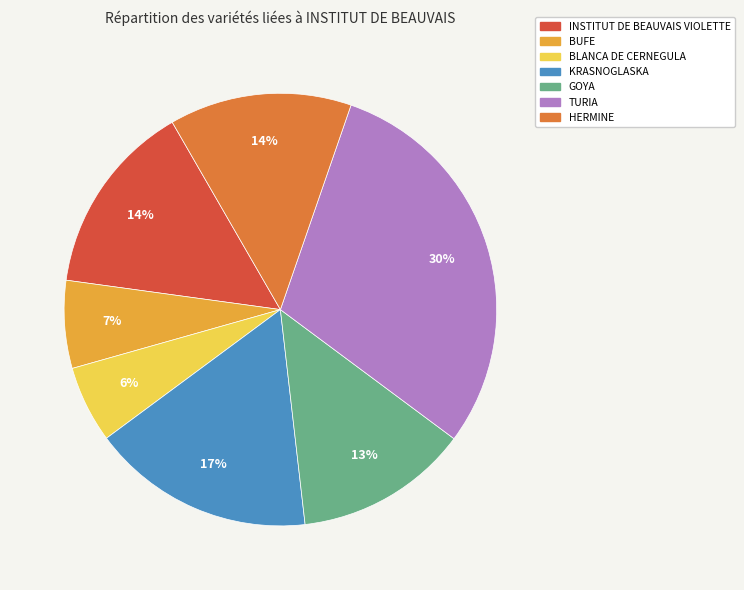

Does any single category account for the majority?

No